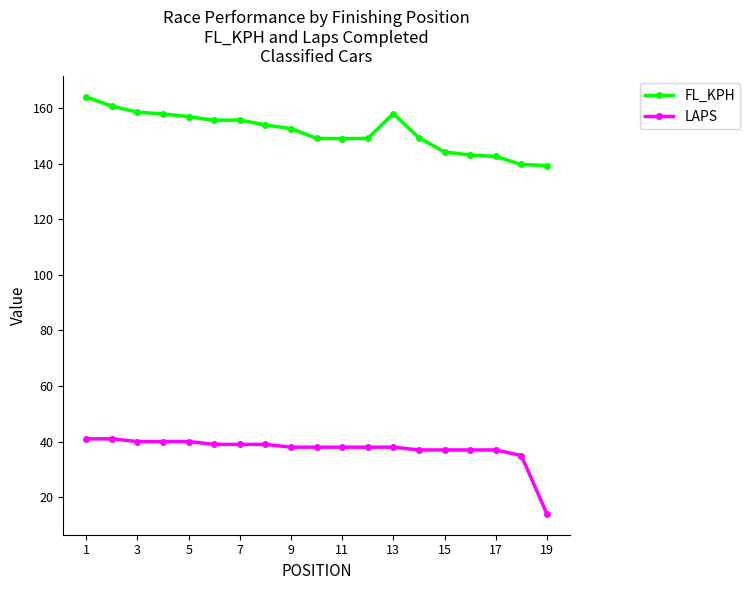

What is the difference between the maximum and minimum values in the LAPS series?

27.0